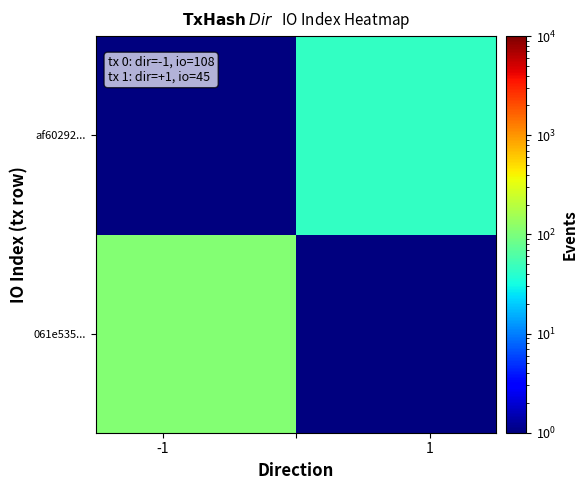

What is the greatest value displayed?

108